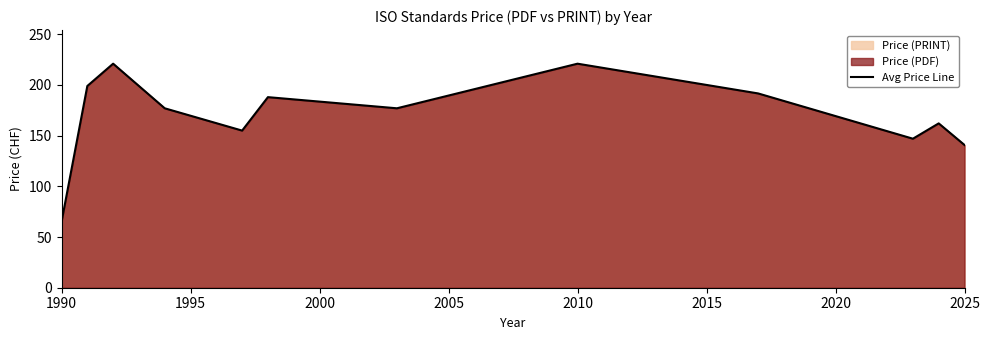

What is the difference between the maximum and minimum values?

156.0